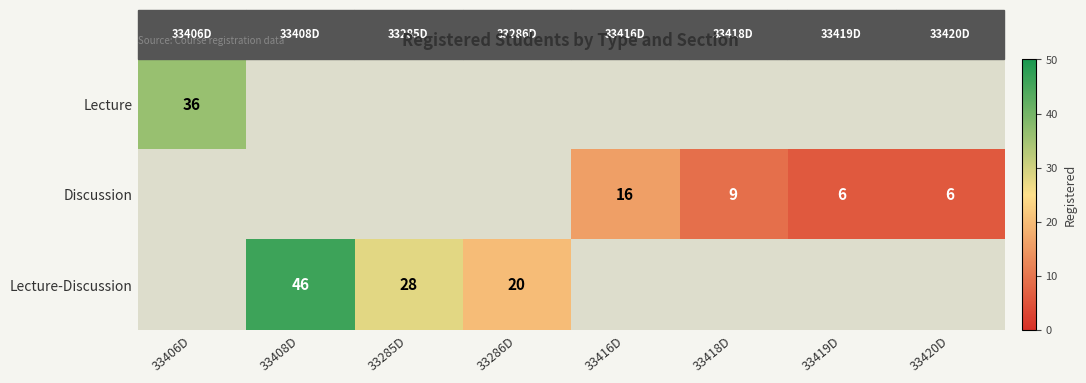

True or false: Discussion has a value of 23 at 33416D.

False